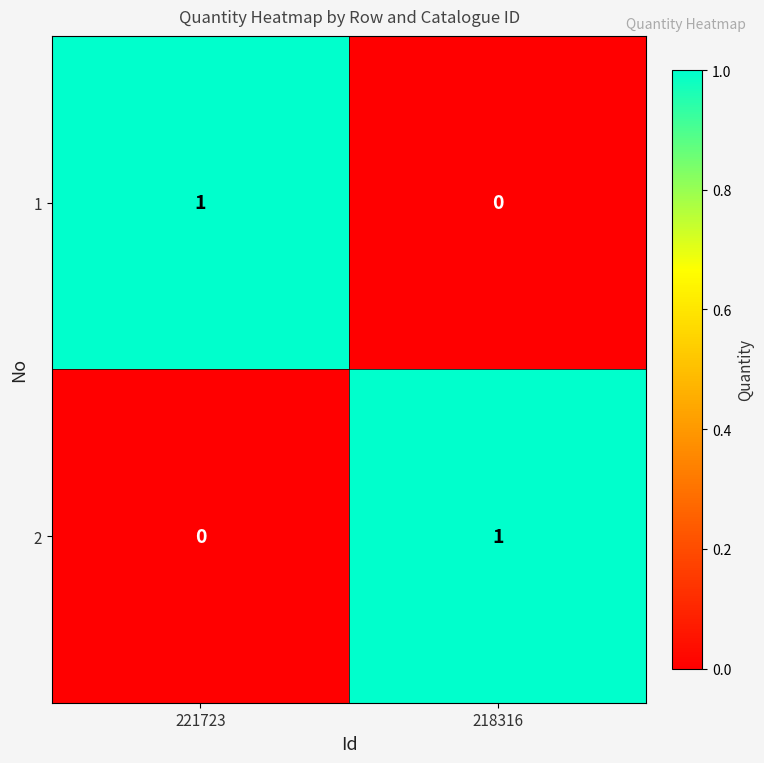

What is the greatest value displayed?

1